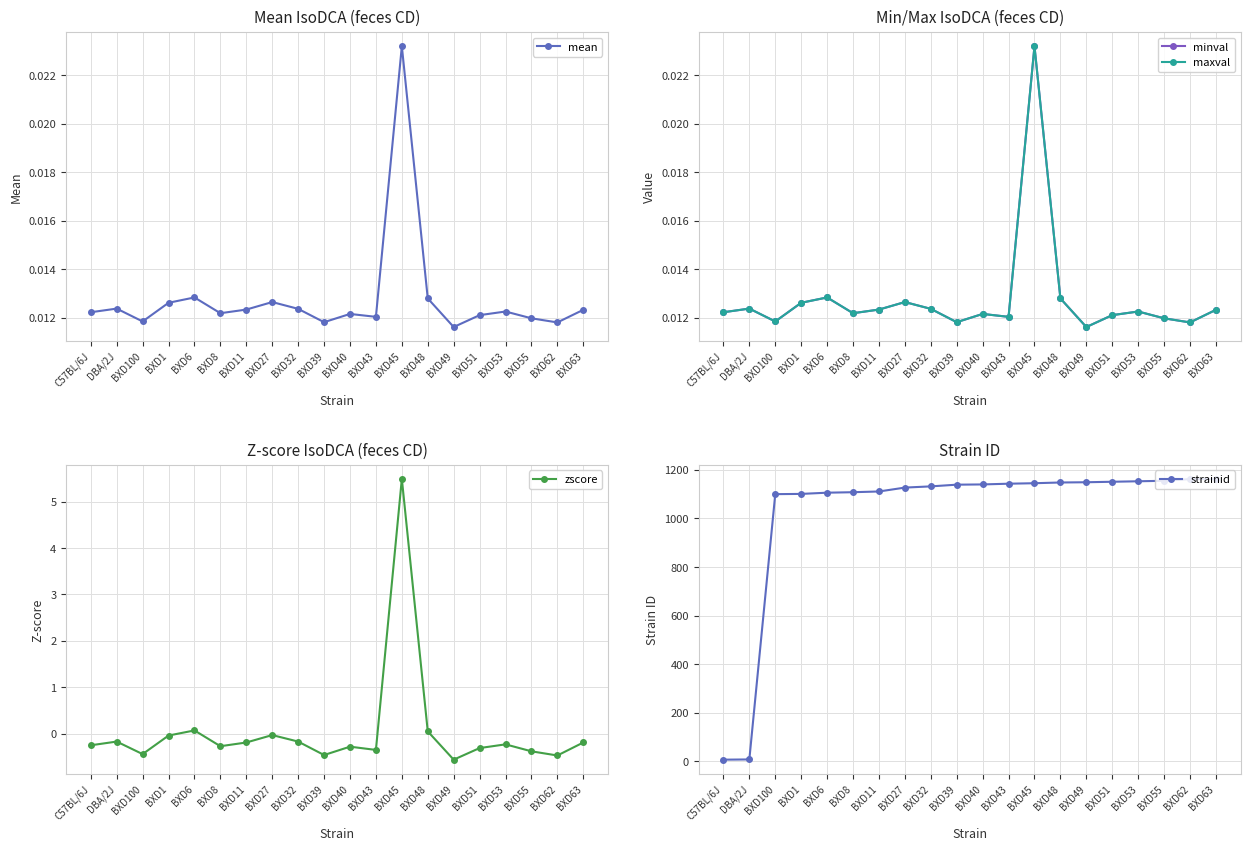

True or false: strainid has more than 1 points higher than both neighbors.

False